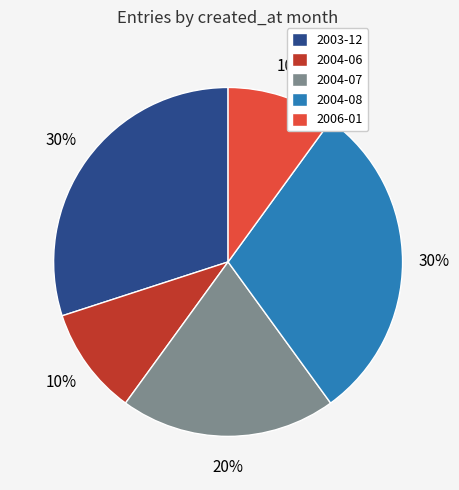

What is the ratio of the value at 2004-06 to the value at 2003-12?

0.3